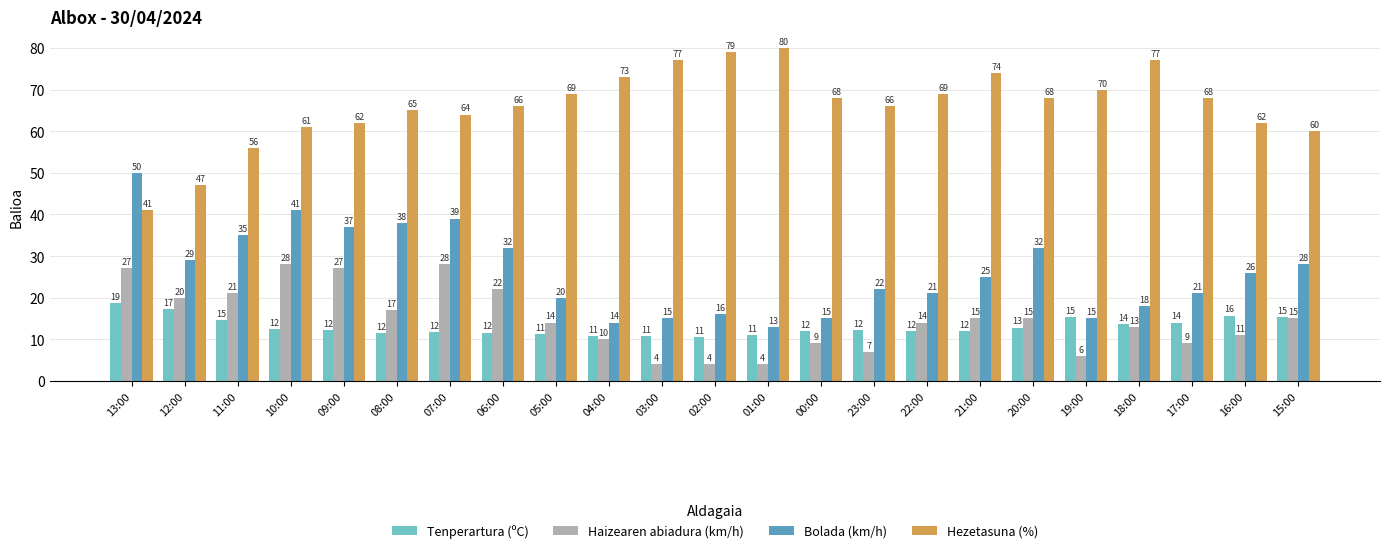

How many data points does each series have?

23